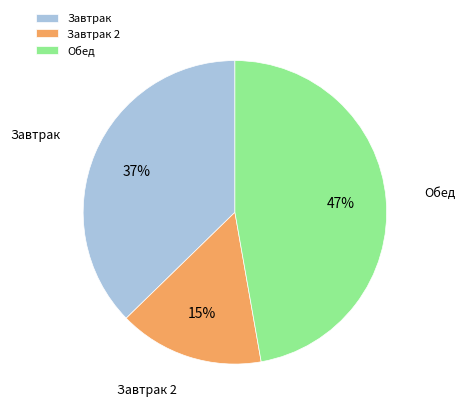

Do Завтрак and Завтрак 2 together represent more than half of the pie?

Yes